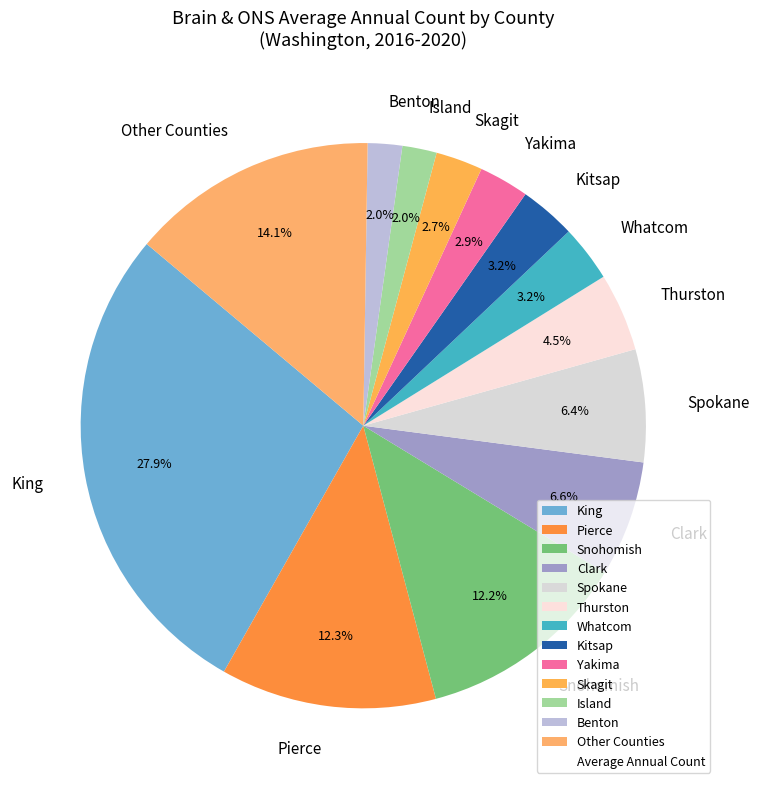

Is there a majority slice in this chart?

No